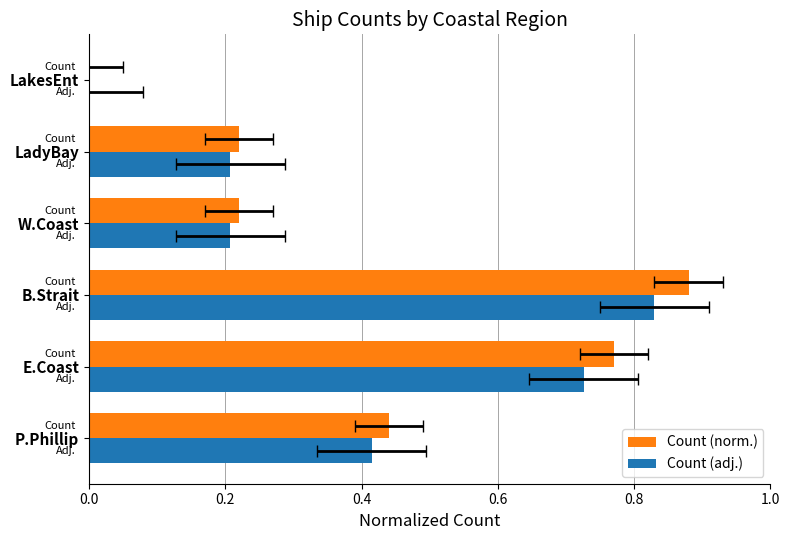

What are all the series names shown in the legend?

Count (norm.), Count (adj.)